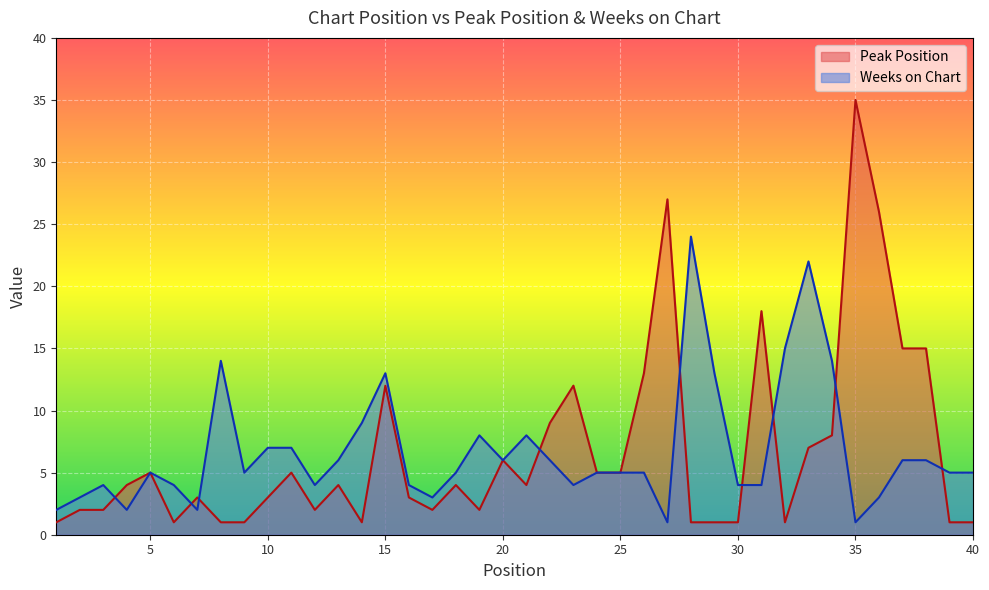

What is the sum of the Peak Position values at 10 and 6?

4